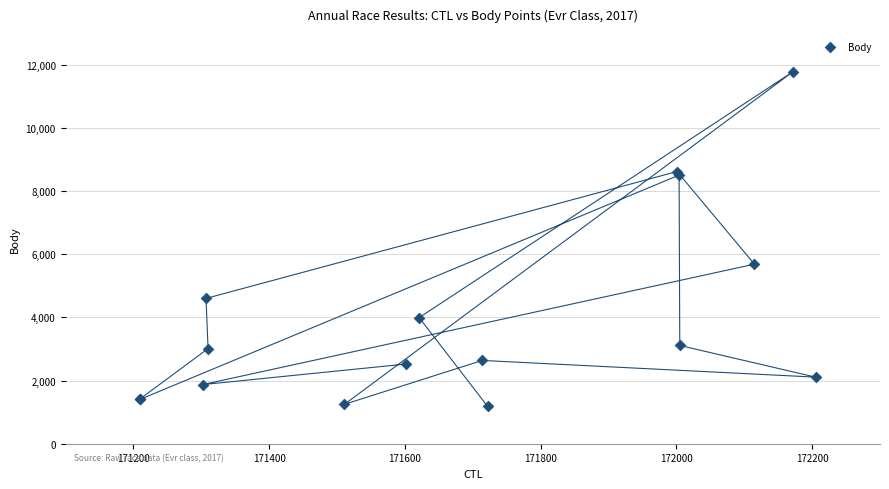

What Y value in the scatter plot is closest to 6481?

5685